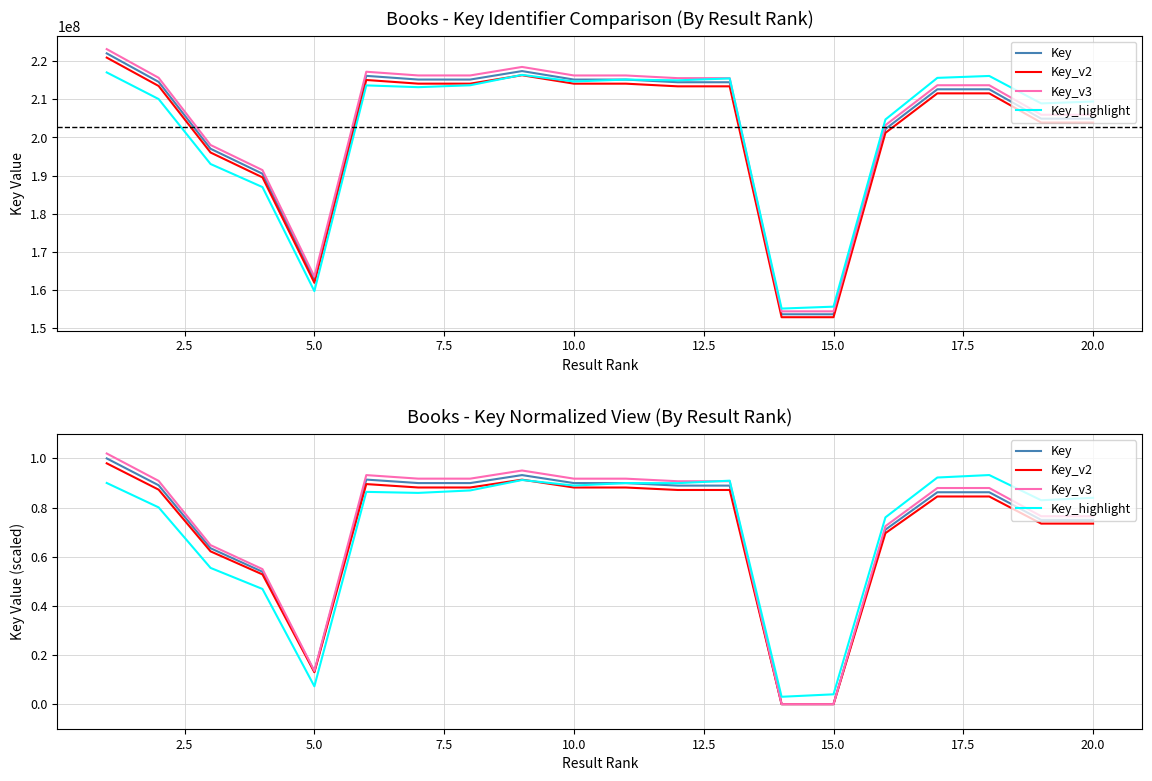

True or false: Key and Key_v3 cross at least once.

False